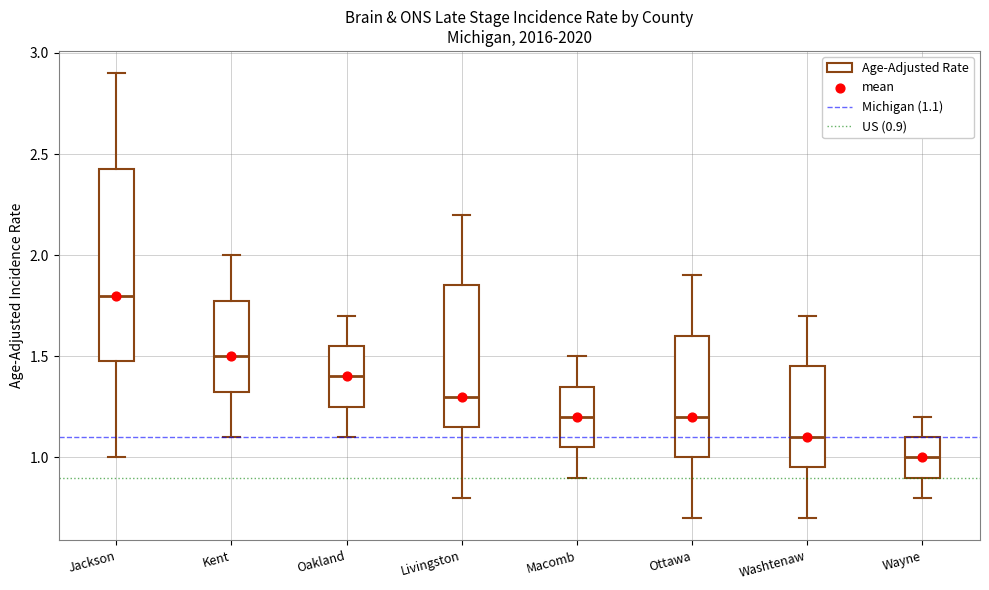

Which box is the tallest, from its lower edge to its upper edge?

Jackson